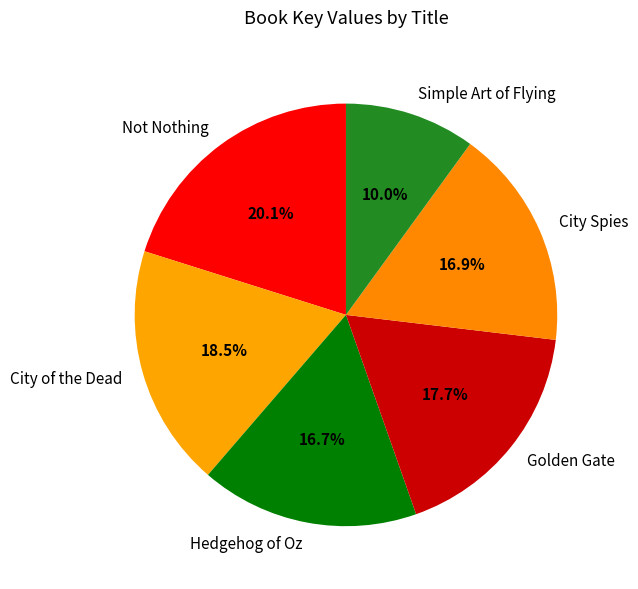

Combined, do City Spies and Golden Gate account for over 50%?

No